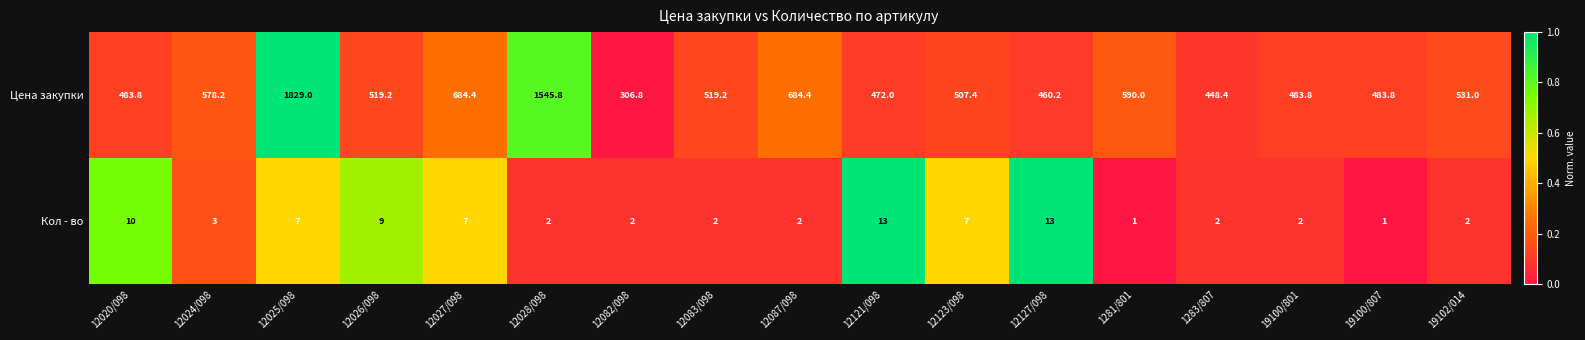

True or false: Цена закупки has a value of 208.9 at 12020/098.

False